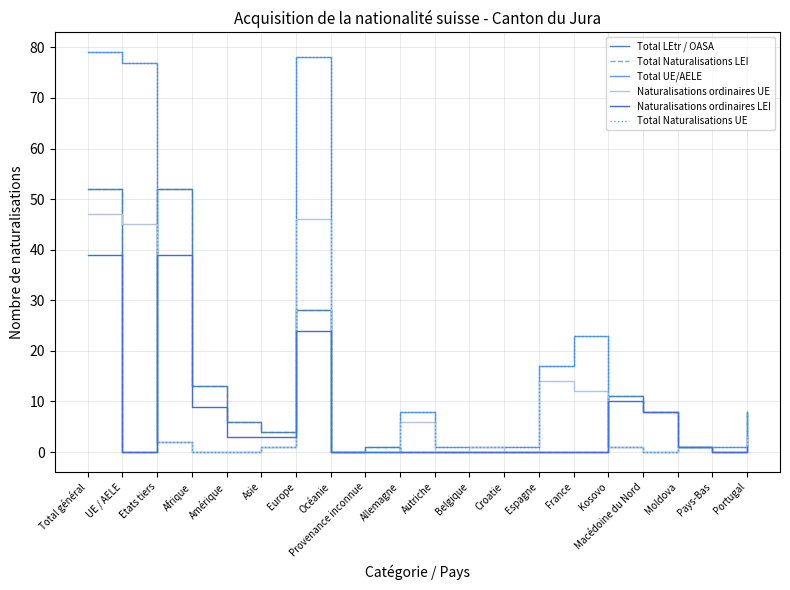

What is the difference between the second highest and minimum values in the Total UE/AELE series?

78